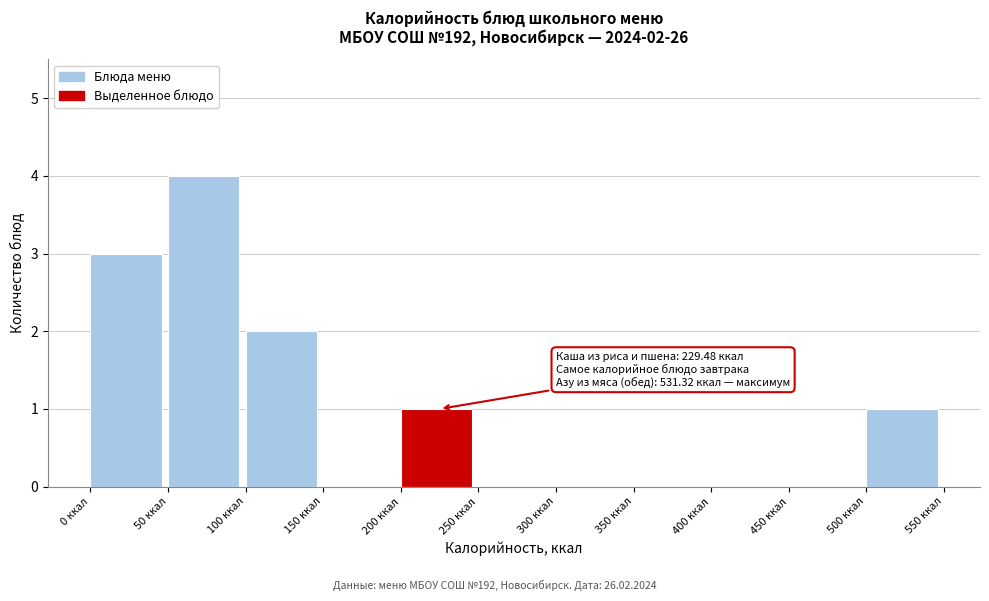

Which range on the x-axis has the tallest bar?

50 to 100